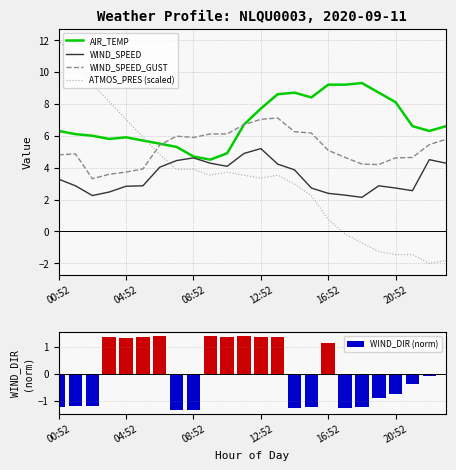

How many groups of bars are there?

24